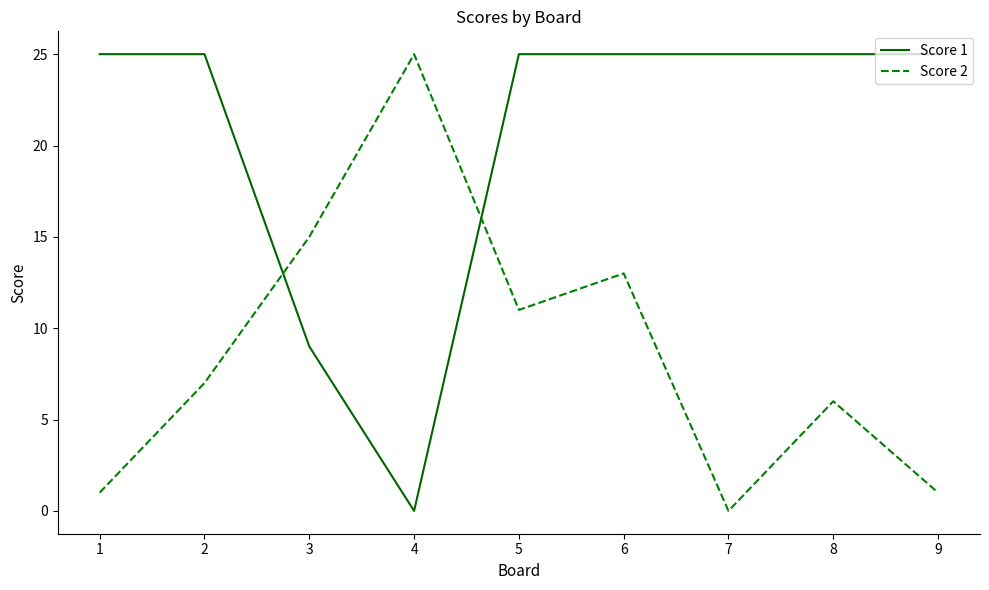

The Score 1 series shows 0 at 4. True or false?

True